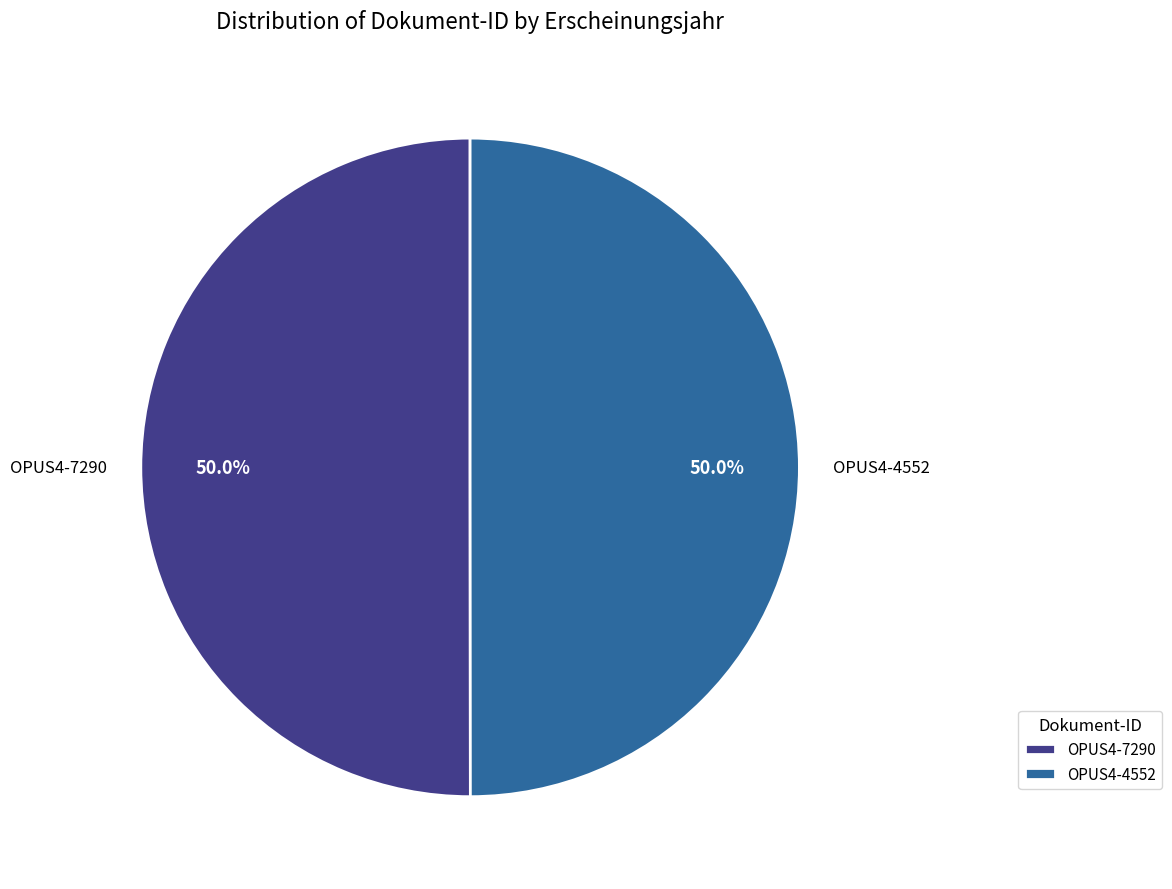

To the nearest percent, what portion does OPUS4-4552 represent?

50%